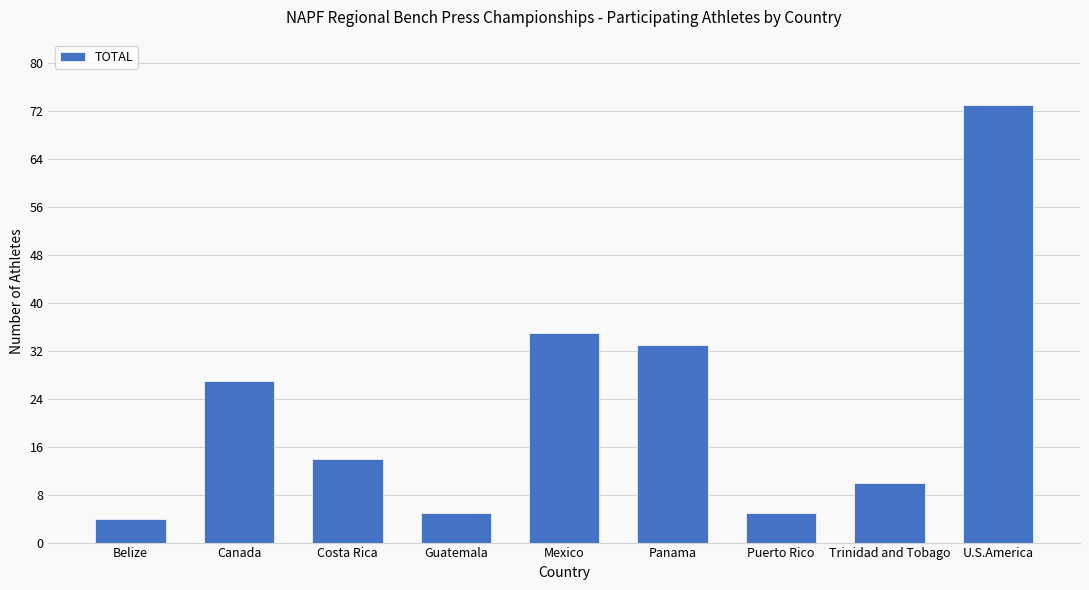

What is the difference between the maximum and minimum values?

69